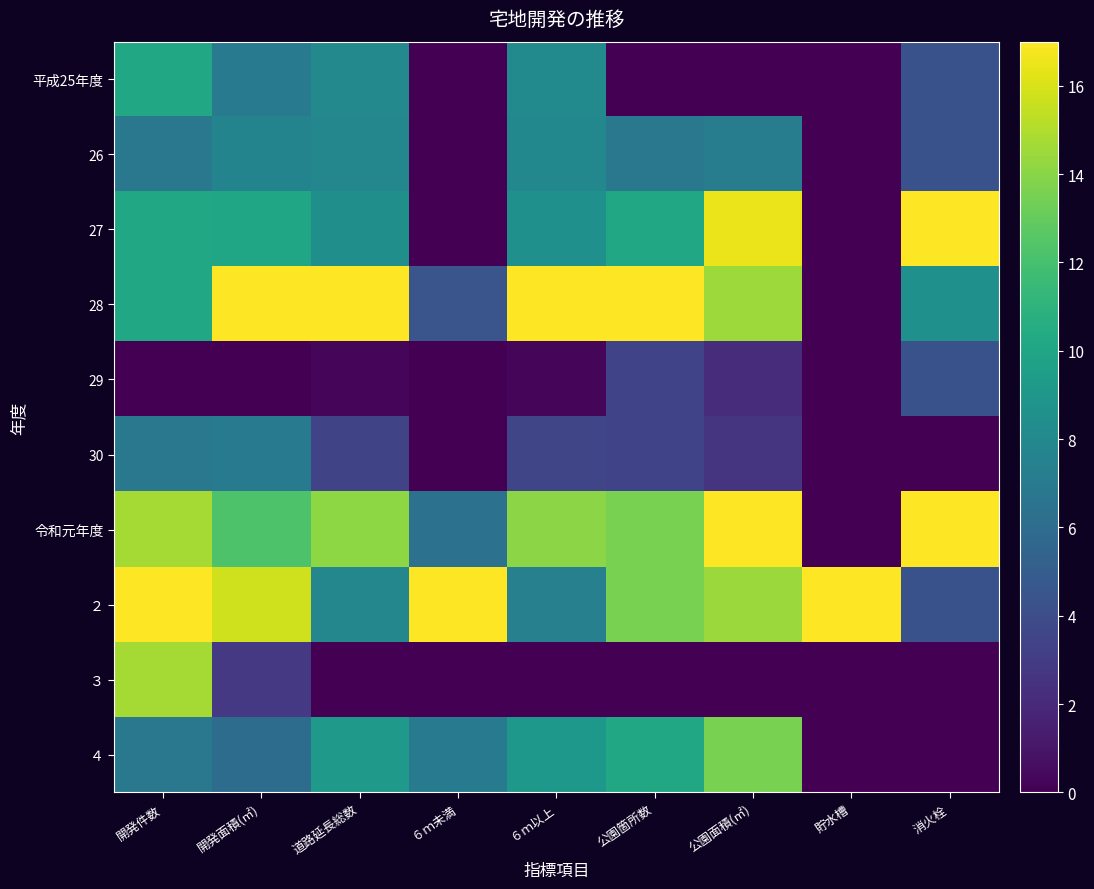

At 開発面積(㎡), list the series in order from smallest to largest.

29, ３, ４, 平成25年度, 30, 26, 27, 令和元年度, ２, 28